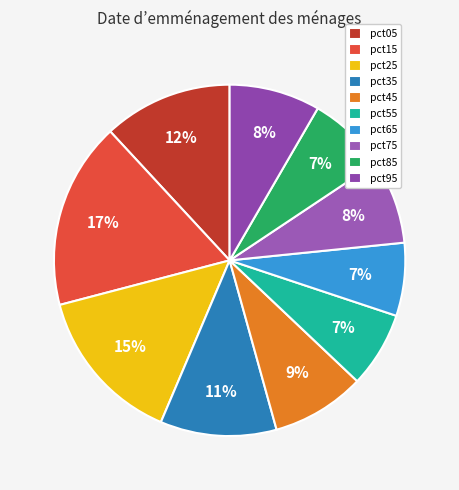

Rank the categories by value from highest to lowest.

pct15, pct25, pct05, pct35, pct45, pct95, pct75, pct85, pct55, pct65